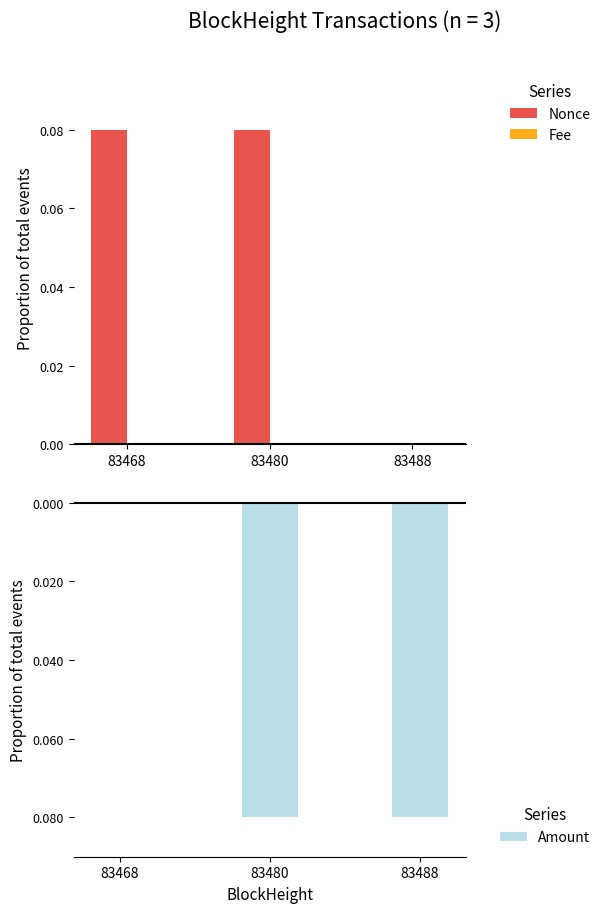

Between 83468 and 83480, which series saw the biggest shift?

Amount